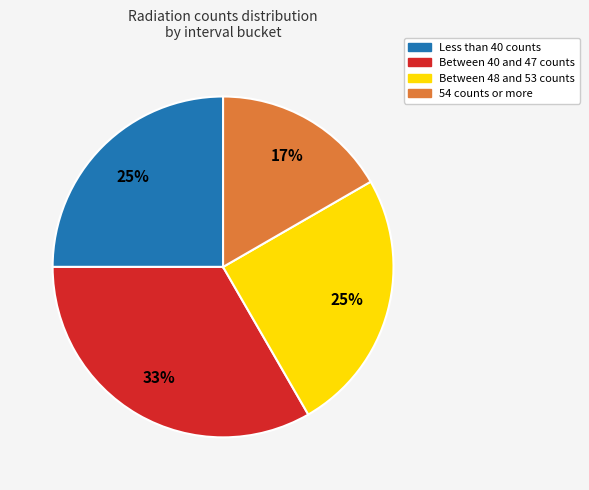

Which has a higher value, Between 48 and 53 counts or Between 40 and 47 counts?

Between 40 and 47 counts